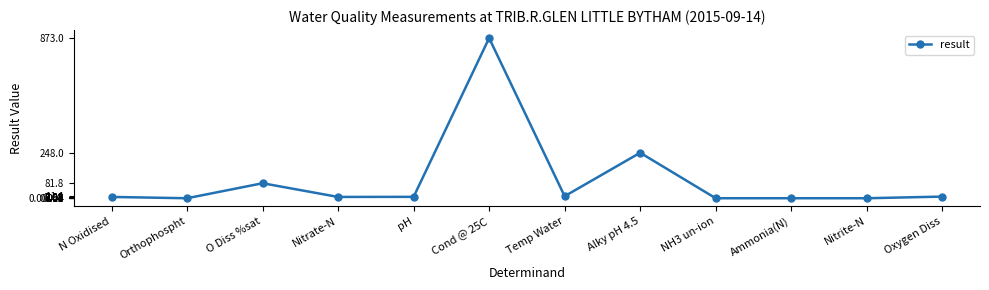

At which label is the value closest to 436?

Alky pH 4.5